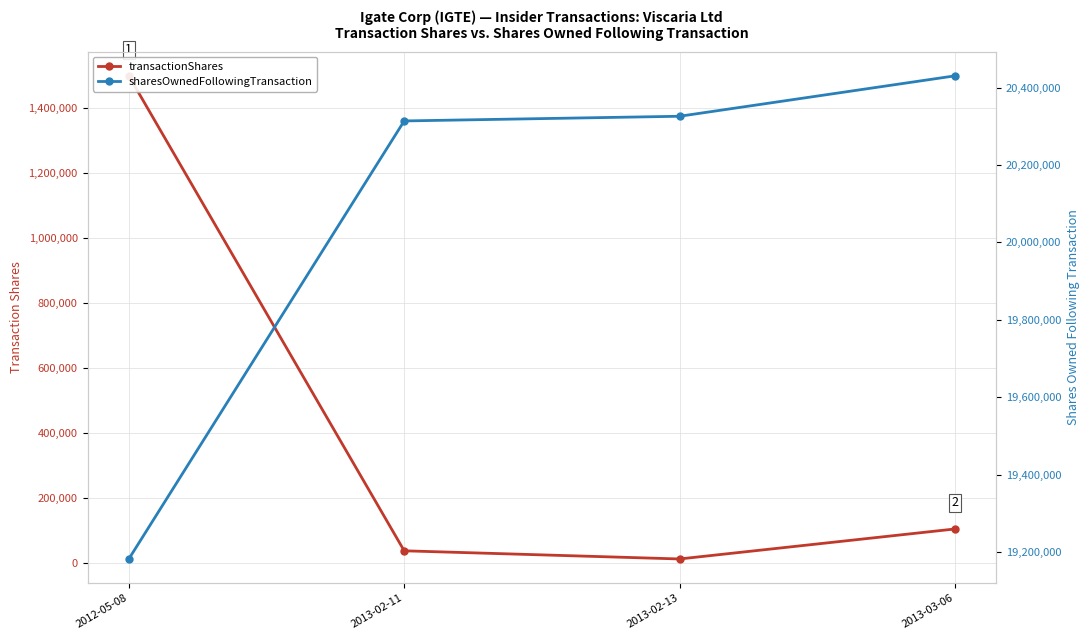

How many values in the transactionShares series exceed 104459?

1